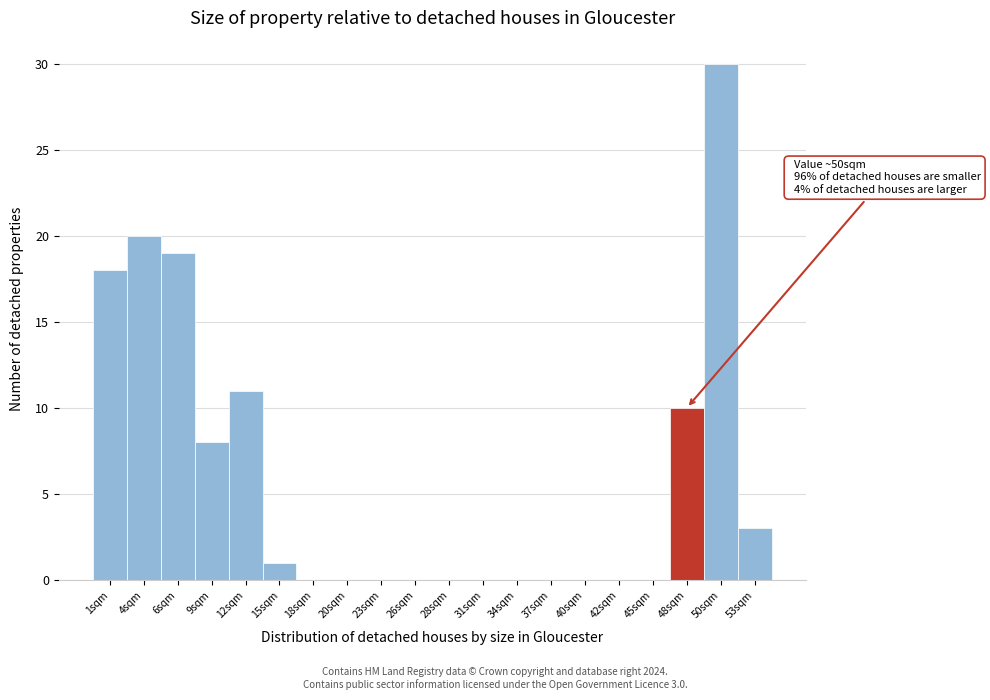

Reading left to right, extract all data points from this chart.

1sqm=18	4sqm=20	6sqm=19	9sqm=8	12sqm=11	15sqm=1	18sqm=0	20sqm=0	23sqm=0	26sqm=0	28sqm=0	31sqm=0	34sqm=0	37sqm=0	40sqm=0	42sqm=0	45sqm=0	48sqm=10	50sqm=30	53sqm=3